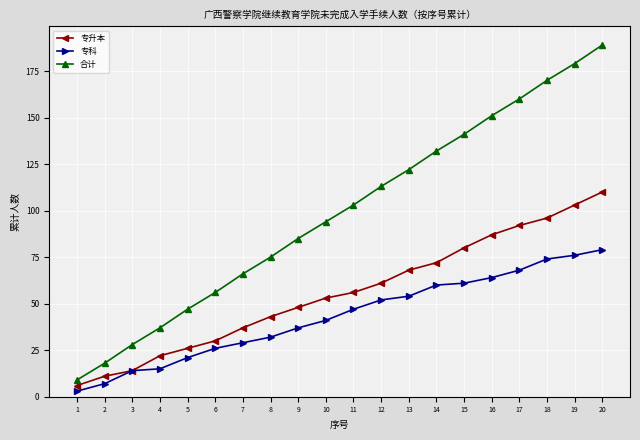

At which category does the chart reach its peak across all series?

20